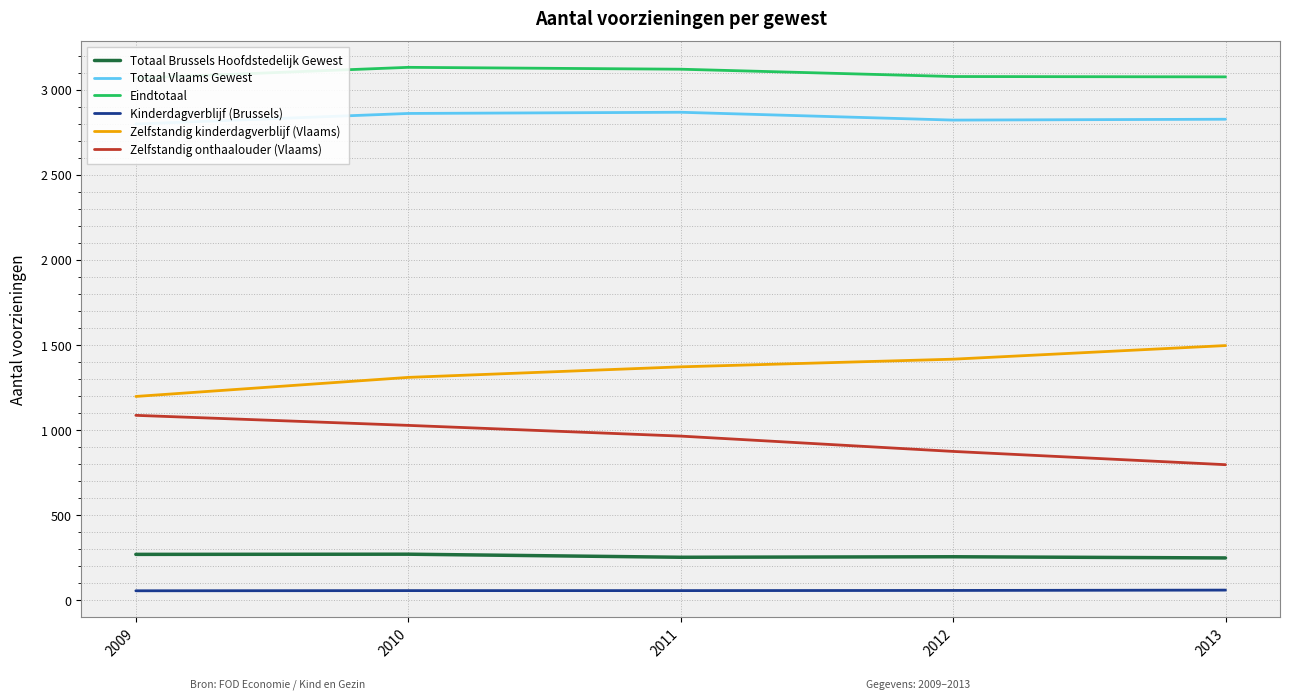

Is it true that Kinderdagverblijf (Brussels) equals 56 at 2009?

True